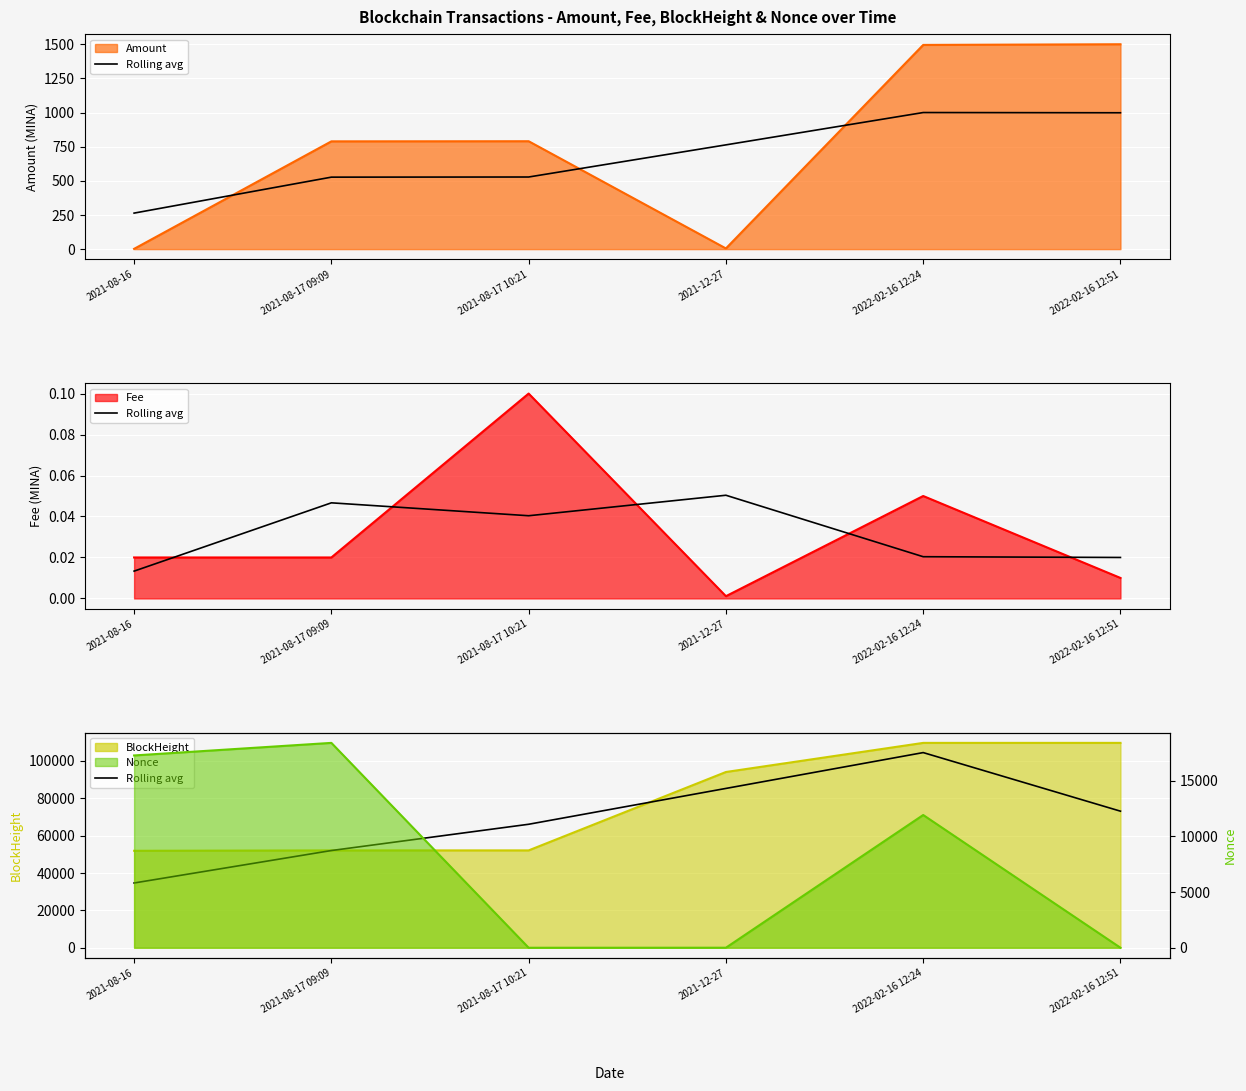

How many values in the Rolling avg (BH) series exceed 73088?

3